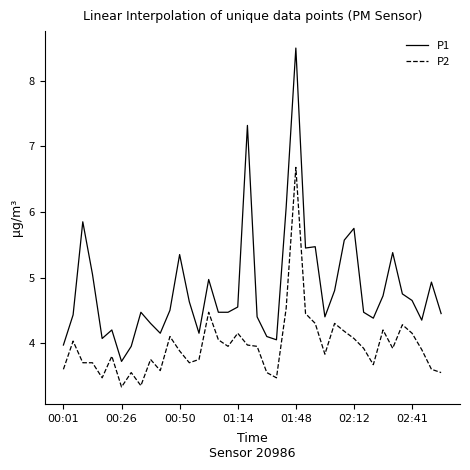

What is the maximum value for P2?

6.7